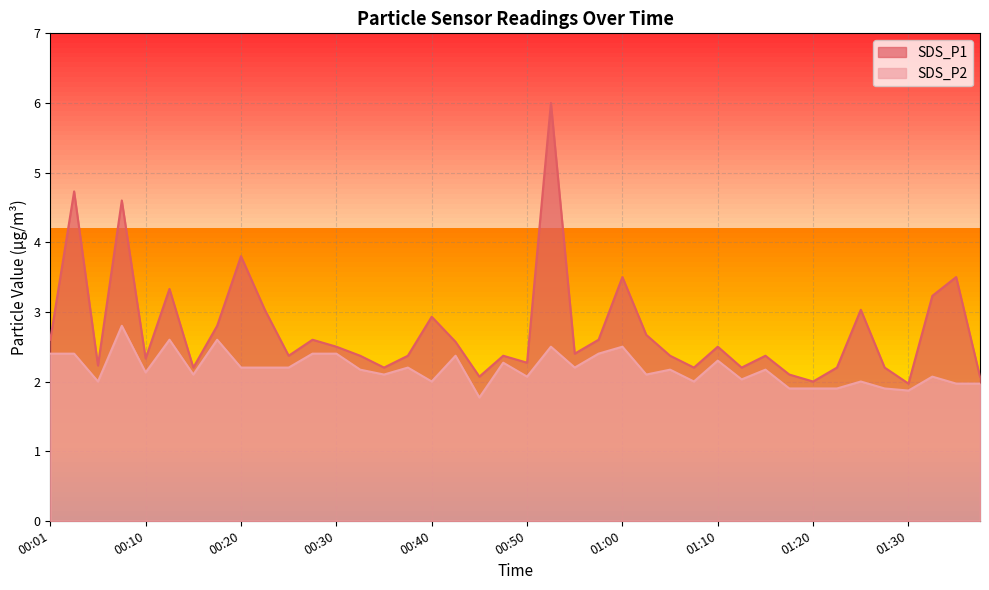

The SDS_P1 series shows 3.3 at 00:13. True or false?

True